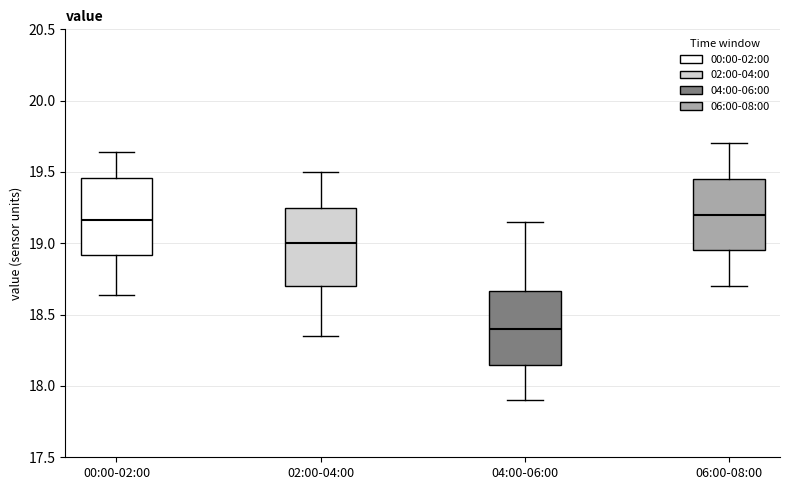

Reading left to right, transcribe this box plot: for each box, give where its median line is, the range the box spans, and where its two whiskers end, as read against the y-axis. The values are not printed on the chart, so give them approximately, as read against the axis.

00:00-02:00: median 19.15, box 18.90 to 19.45, whiskers 18.65 to 19.65
02:00-04:00: median 19.00, box 18.70 to 19.25, whiskers 18.35 to 19.50
04:00-06:00: median 18.40, box 18.15 to 18.65, whiskers 17.90 to 19.15
06:00-08:00: median 19.20, box 18.95 to 19.45, whiskers 18.70 to 19.70